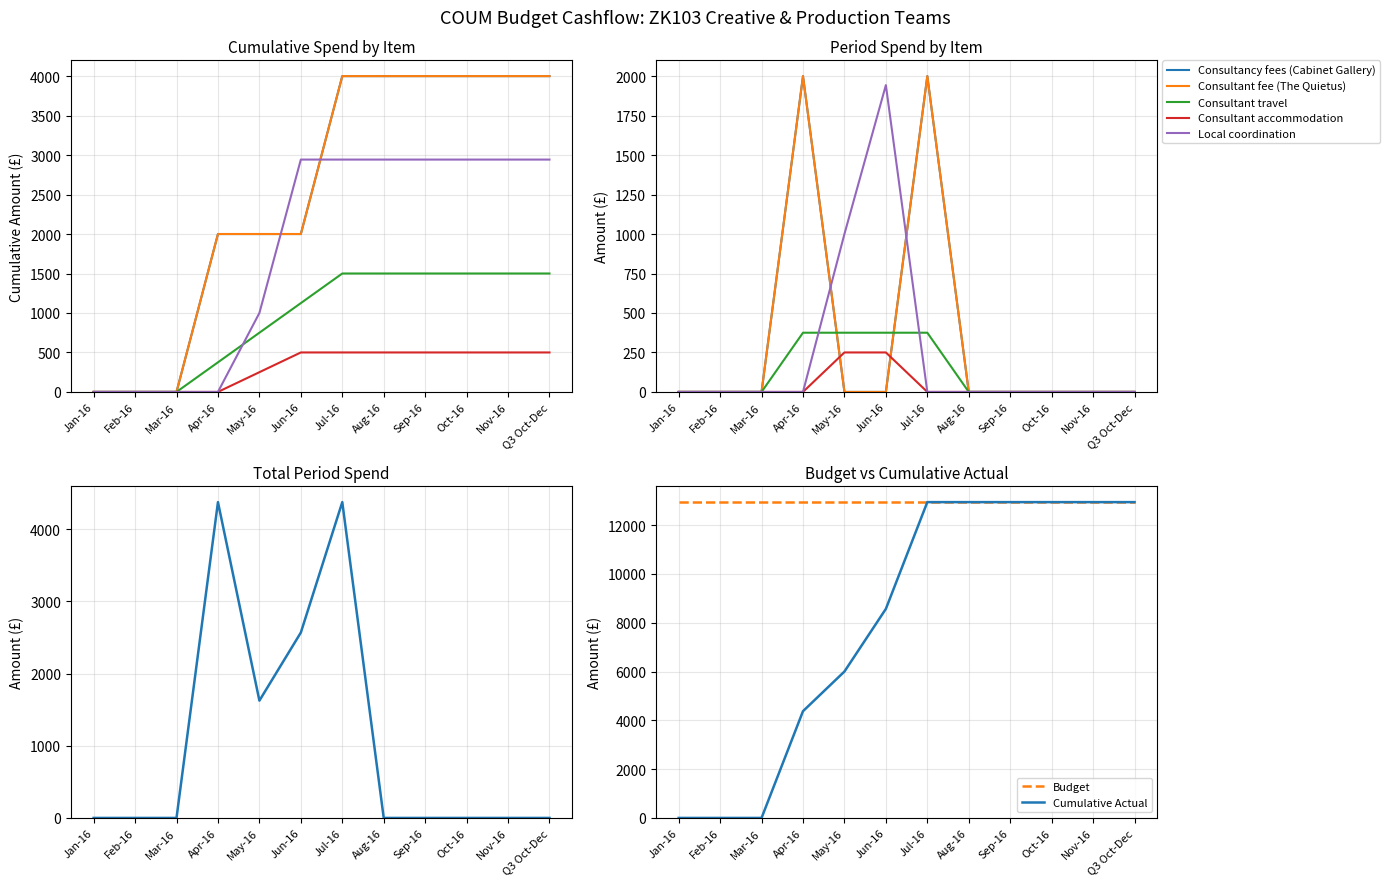

True or false: Budget and Total Costs intersect in this chart.

False